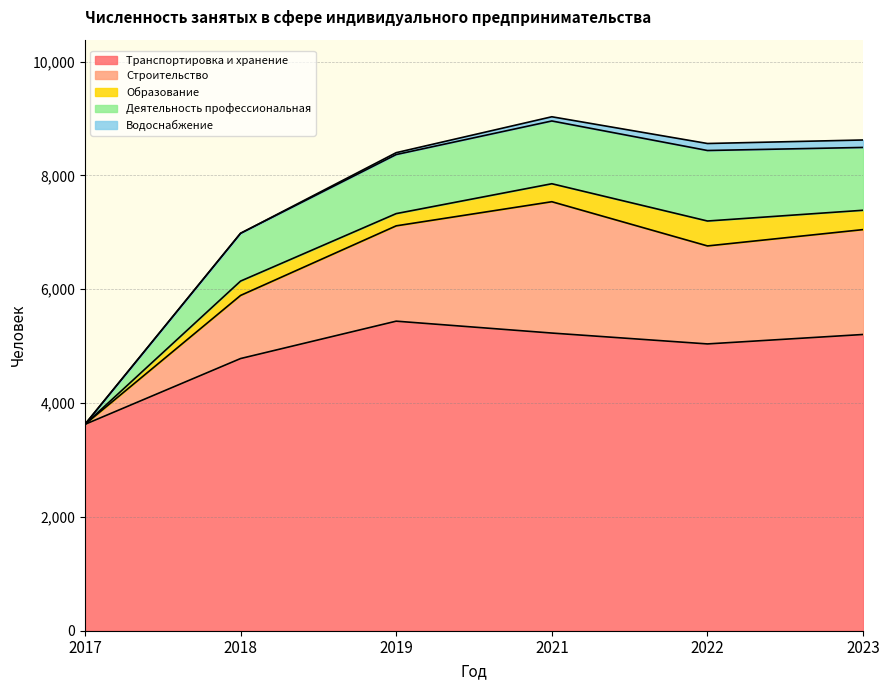

What is the value of the Транспортировка и хранение point at the 2nd from the left?

4783